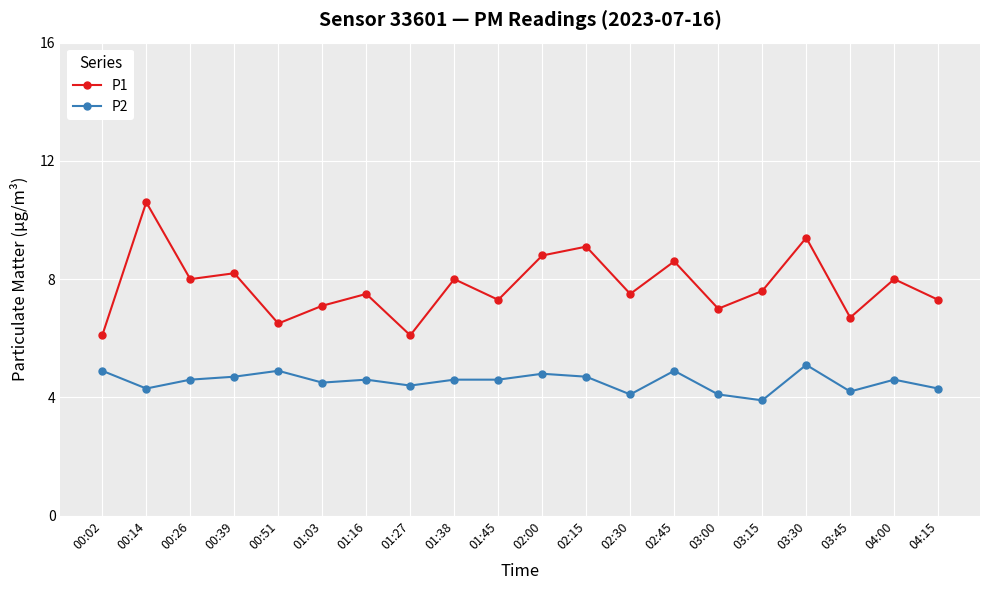

What is the difference between the P1 values at 00:39 and 00:51?

1.7